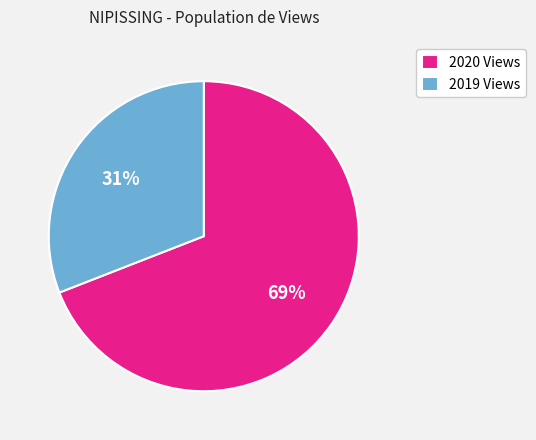

To the nearest percent, what is the difference between the 2019 Views and 2020 Views slice percentages?

38%